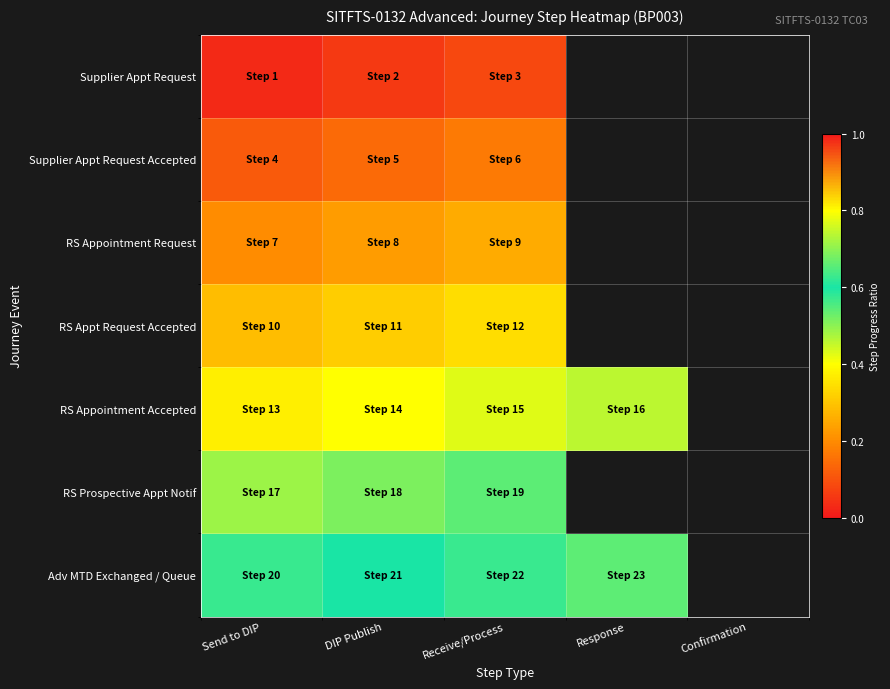

What is the maximum value for RS Appointment Request?

0.3